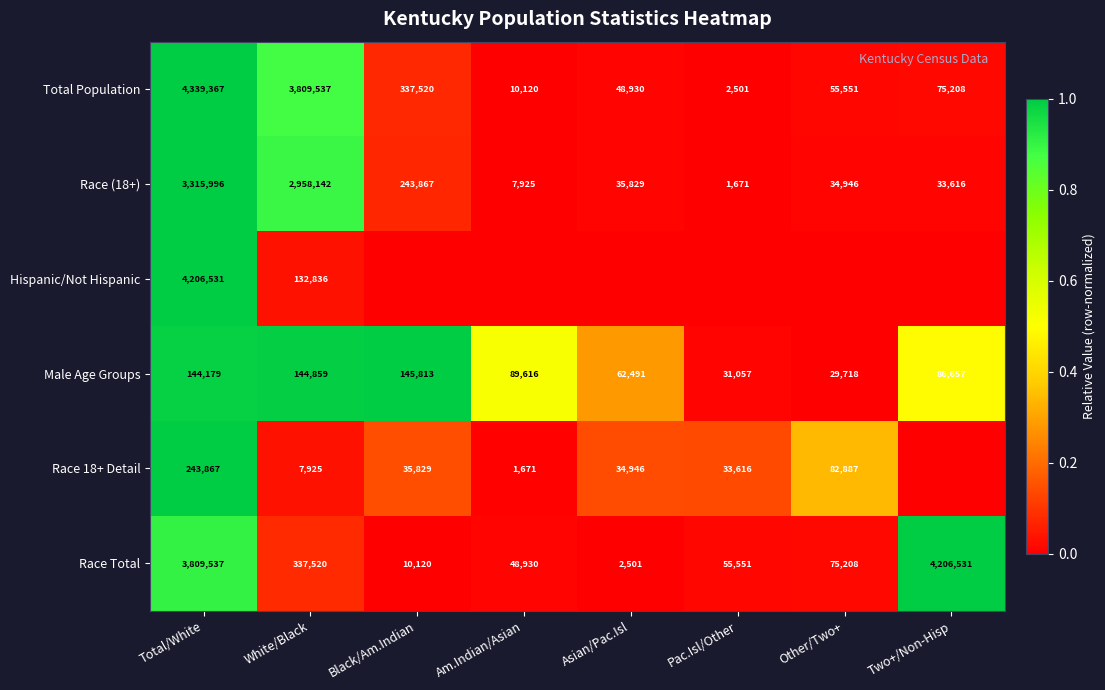

How many series are shown in this chart?

6